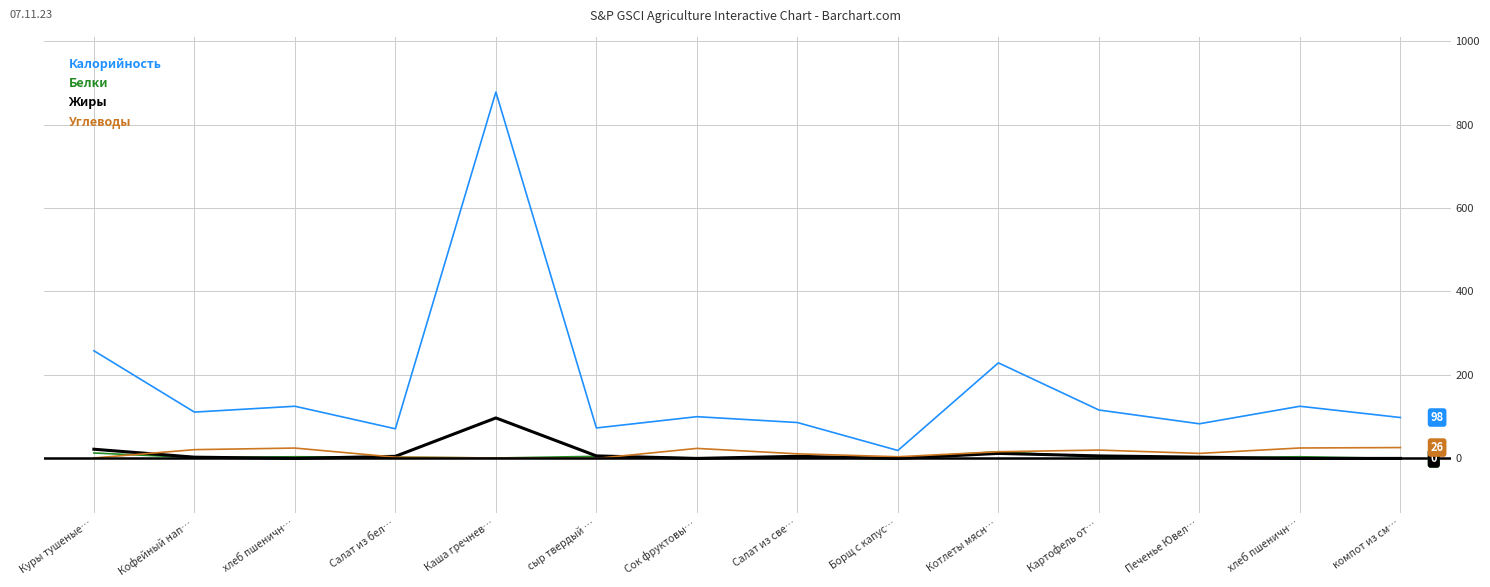

Reading left to right, what are all the values shown in this chart?

Калорийность: 258.0	111.0	125.0	71.0	878.0	73.0	100.0	86.0	19.0	229.0	116.0	83.0	125.0	98.0
Белки: 13.0	2.0	4.0	3.0	1.0	5.0	1.0	1.0	1.0	16.0	3.0	1.0	4.0	0.0
Жиры: 22.0	3.0	0.0	5.0	97.0	6.0	0.0	5.0	0.0	12.0	6.0	3.0	0.0	0.0
Углеводы: 1.0	21.0	24.8	3.0	1.0	0.0	24.0	11.0	4.0	16.0	20.0	12.0	25.0	26.0